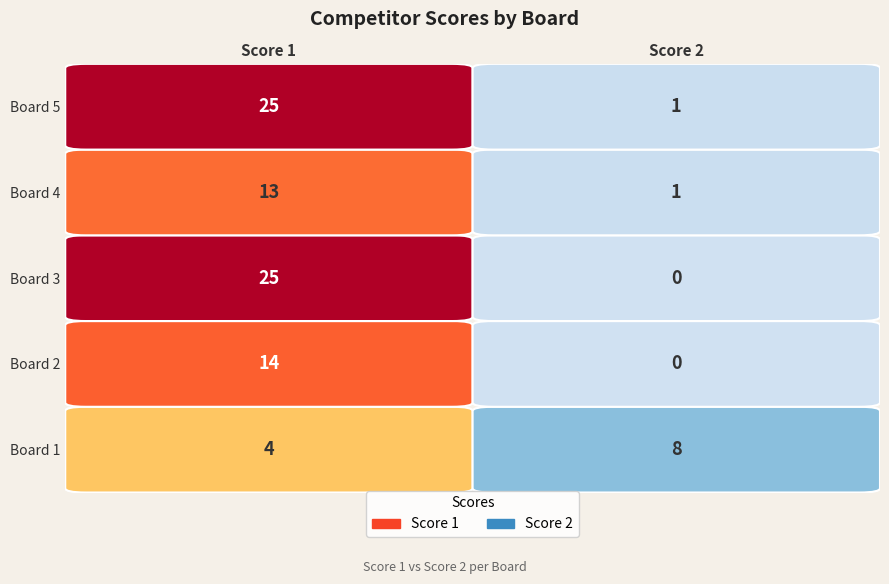

What is the difference between the highest and lowest values at Board 4?

12